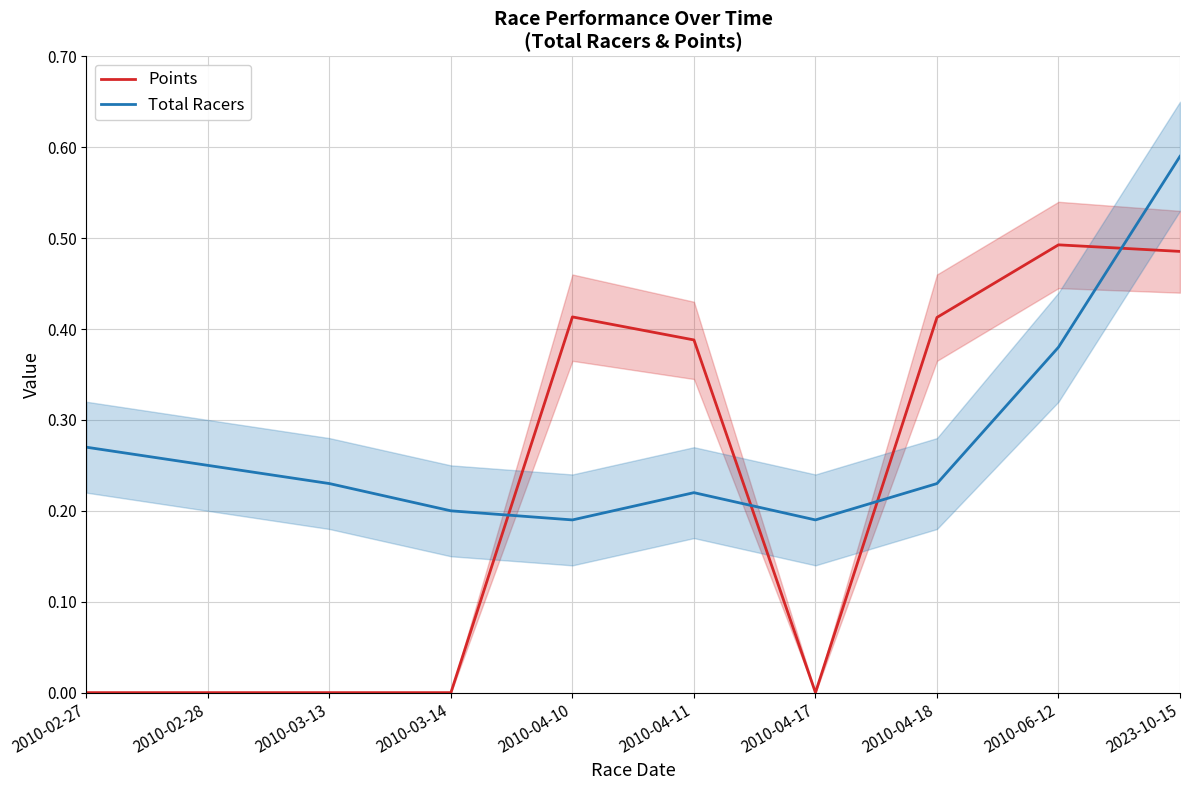

At which category is the sum across all series the highest?

2023-10-15